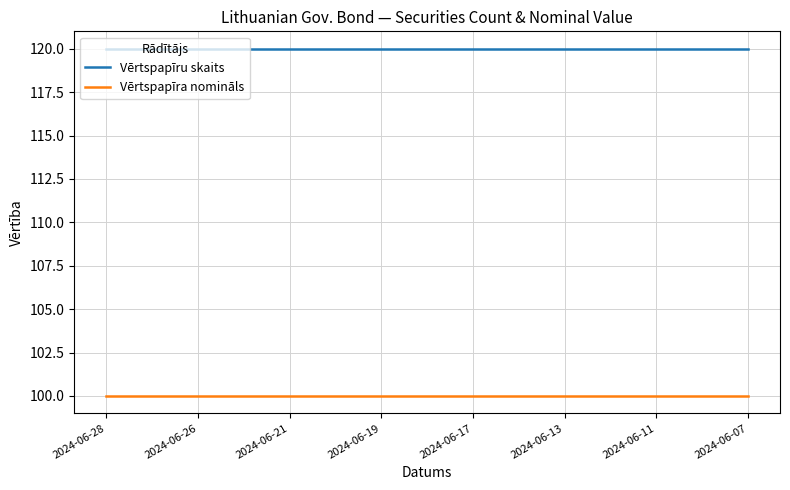

What is the maximum value shown in the chart?

120